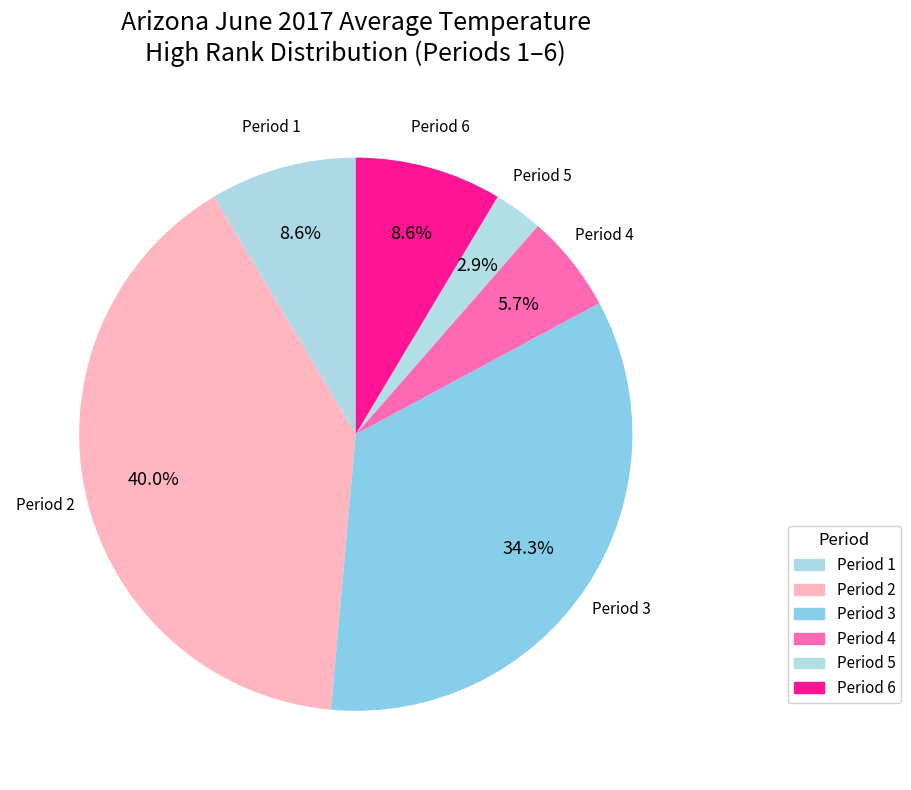

What portion of the pie excludes Period 6?

91.4%